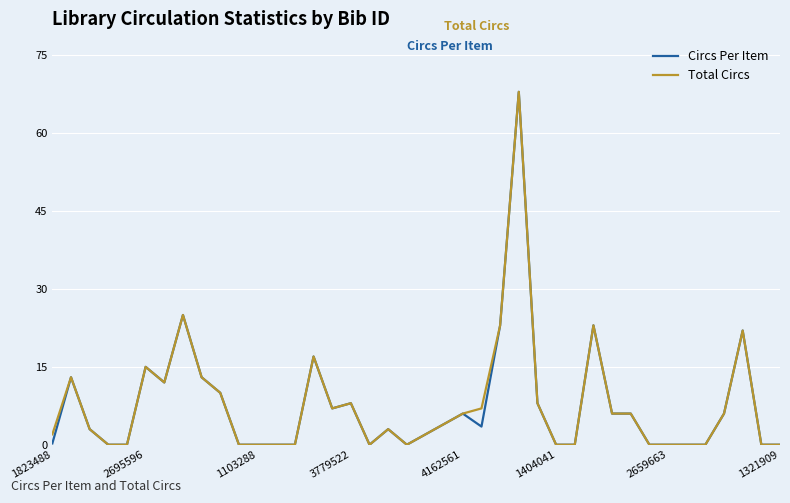

What is the maximum value for Circs Per Item?

68.0